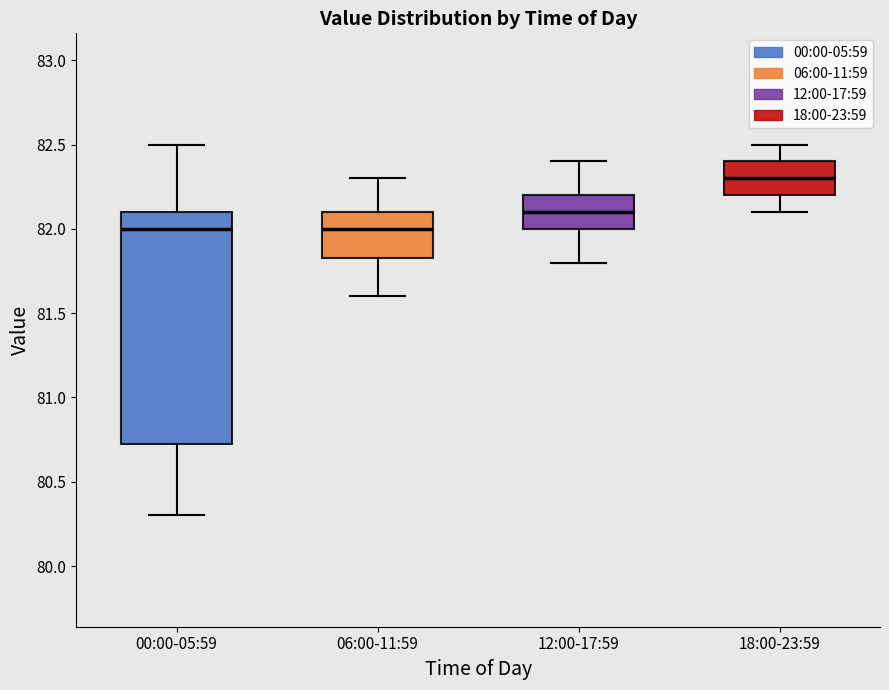

Reading left to right, read every box against the y-axis: the position of its median line, the range the box covers, and the ends of its whiskers. The values are not printed on the chart, so give them approximately, as read against the axis.

00:00-05:59: median 82.00, box 80.75 to 82.10, whiskers 80.30 to 82.50
06:00-11:59: median 82.00, box 81.85 to 82.10, whiskers 81.60 to 82.30
12:00-17:59: median 82.10, box 82.00 to 82.20, whiskers 81.80 to 82.40
18:00-23:59: median 82.30, box 82.20 to 82.40, whiskers 82.10 to 82.50